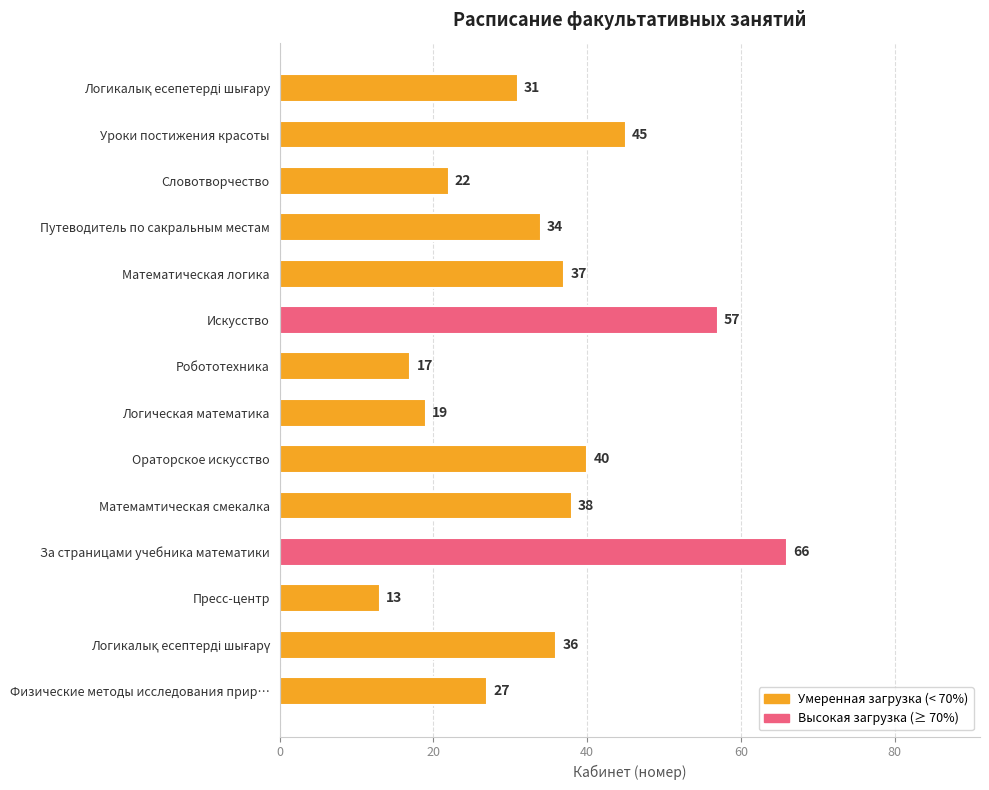

True or false: the data shows 66 at За страницами учебника математики.

True